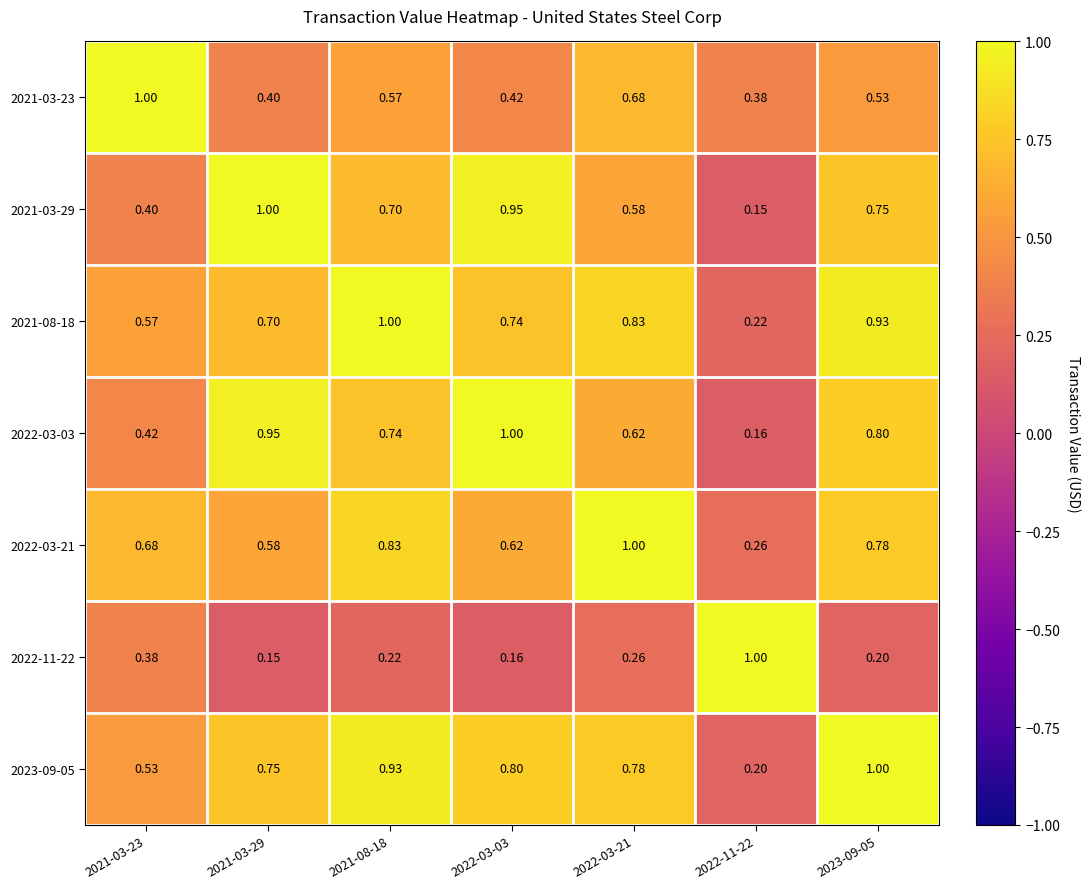

Rank the series at 2021-03-23 from lowest to highest value.

2022-11-22, 2021-03-29, 2022-03-03, 2023-09-05, 2021-08-18, 2022-03-21, 2021-03-23